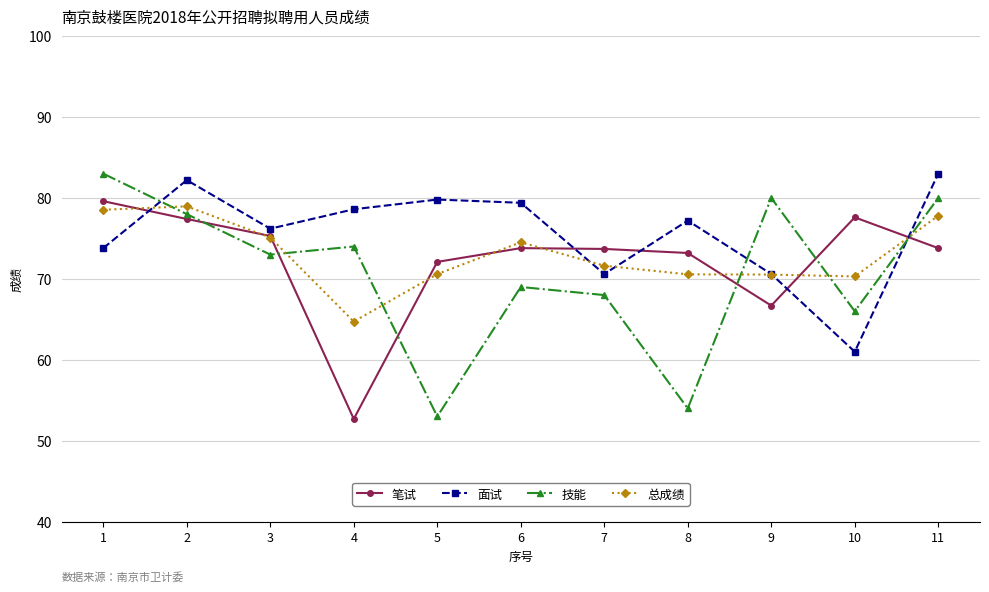

At 8, list the series in order from largest to smallest.

面试, 笔试, 总成绩, 技能